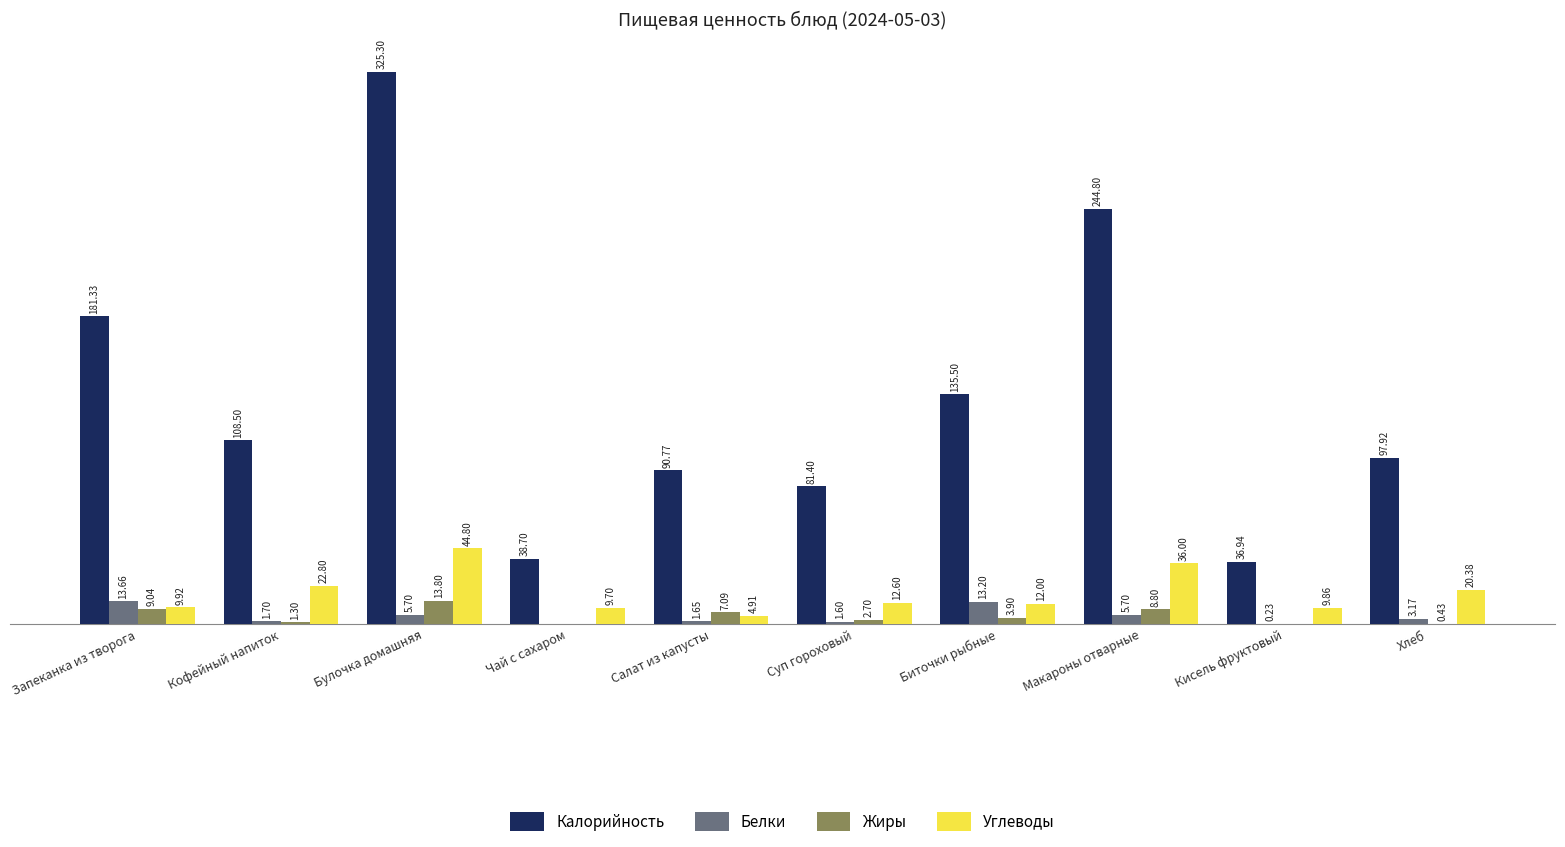

Which label corresponds to the largest value in the chart?

Булочка домашняя